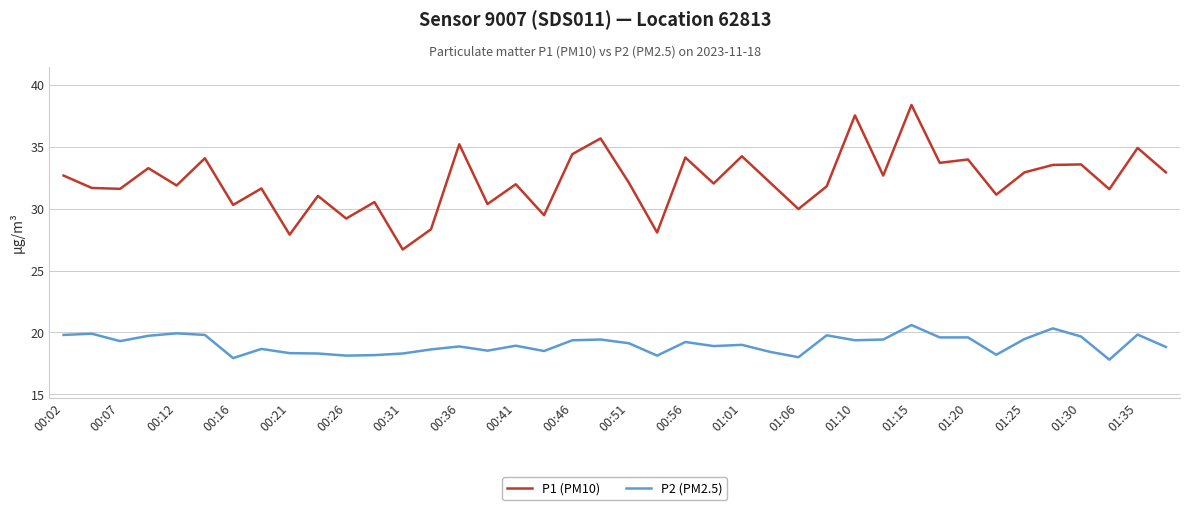

List the series in order of their peak value, lowest first.

P2 (PM2.5), P1 (PM10)